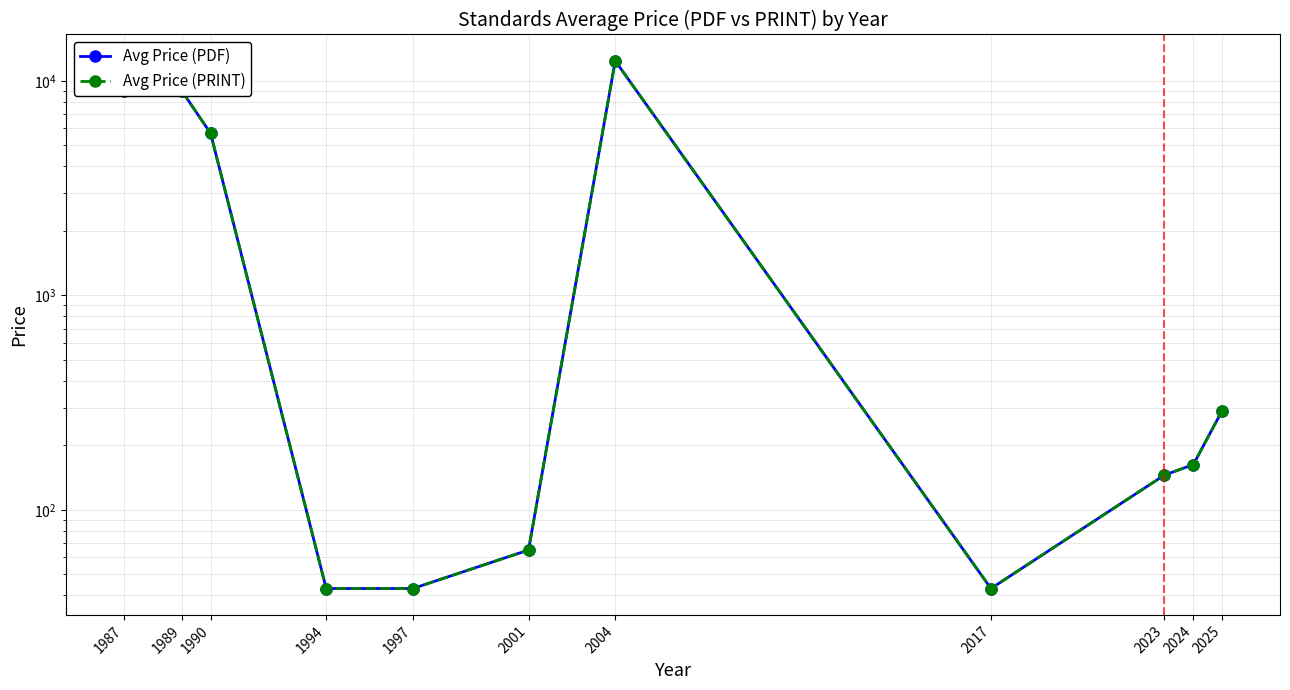

Reading left to right, extract all data points from this chart.

Avg Price (PDF): 1987=9000.0	1989=9000.0	1990=5700.0	1994=43.0	1997=43.0	2001=65.0	2004=12400.0	2017=43.0	2023=145.3	2024=162.6	2025=290.4
Avg Price (PRINT): 1987=9000.0	1989=9000.0	1990=5700.0	1994=43.0	1997=43.0	2001=65.0	2004=12400.0	2017=43.0	2023=145.3	2024=162.6	2025=290.4